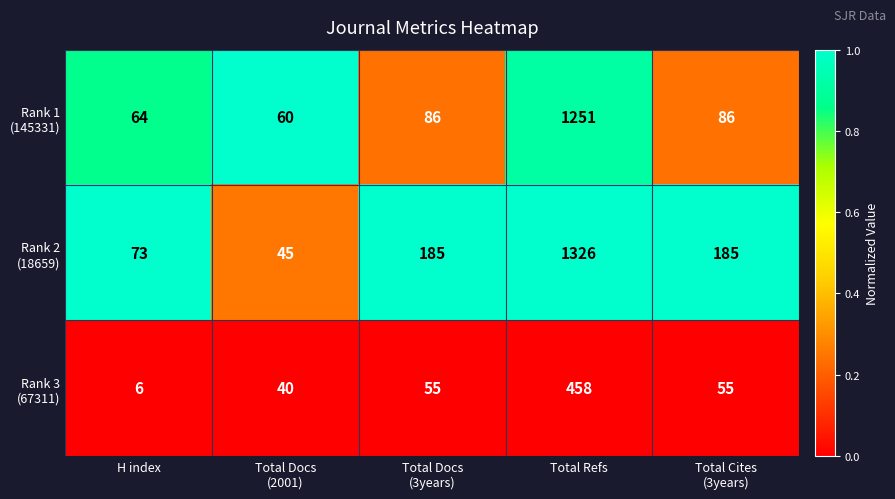

At which category does the chart reach its peak across all series?

Total Refs